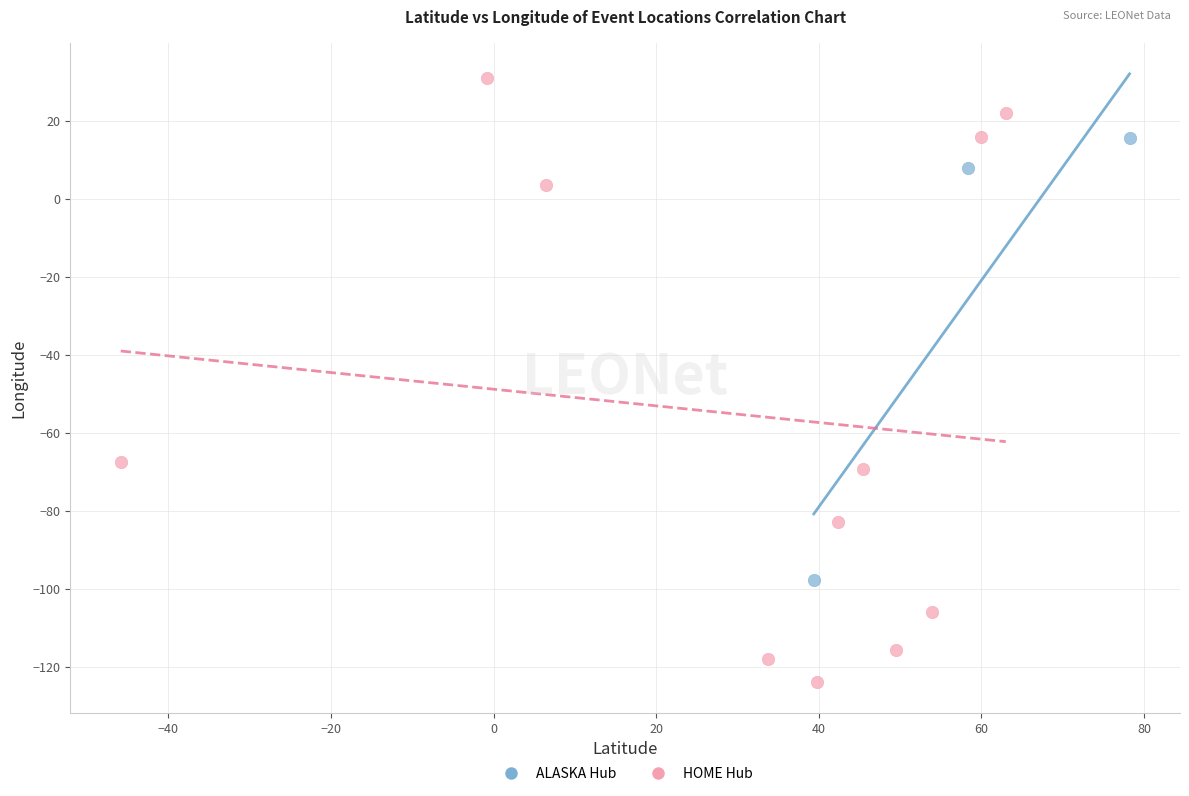

Which series contains the highest Y value?

HOME Hub